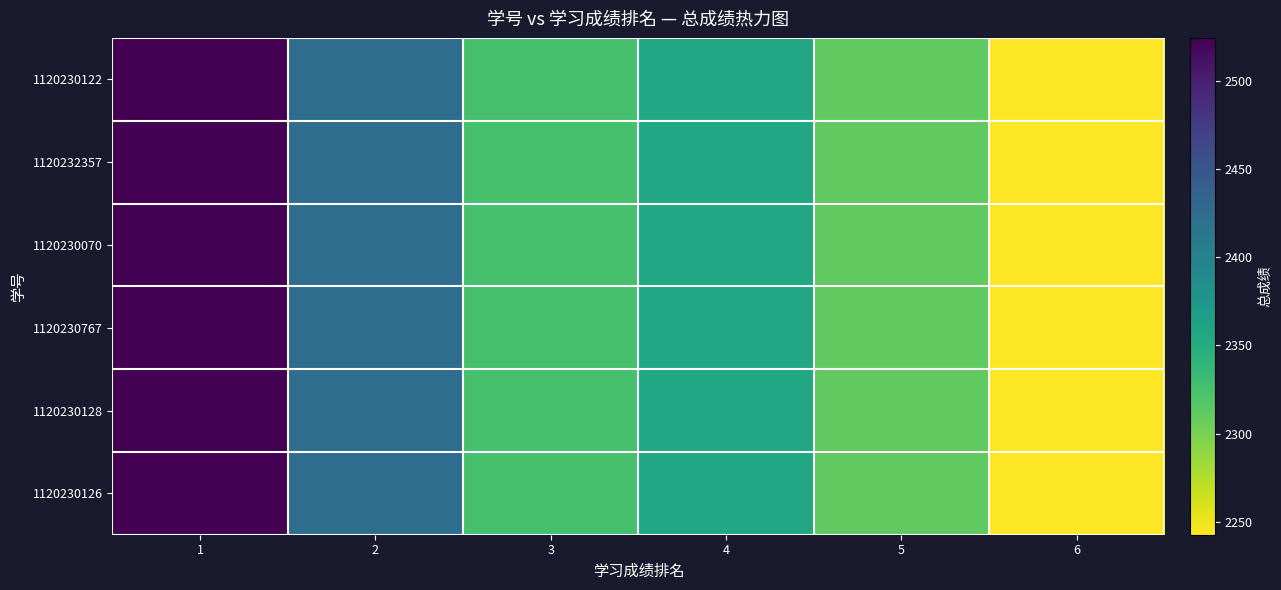

Which series has the largest total across all categories?

1120230122